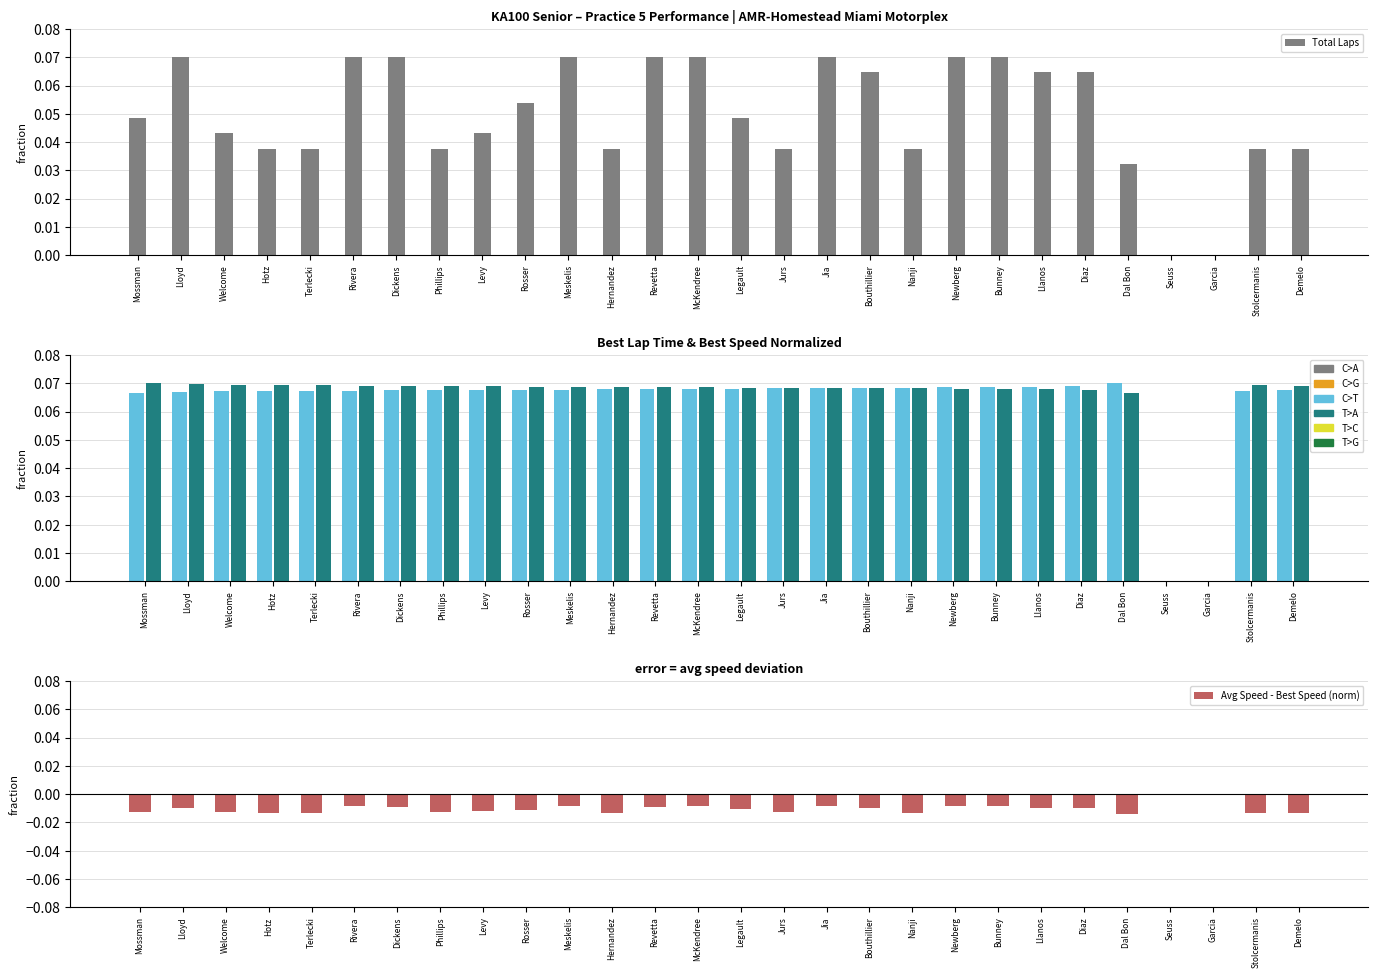

How many bars are there in each group?

4